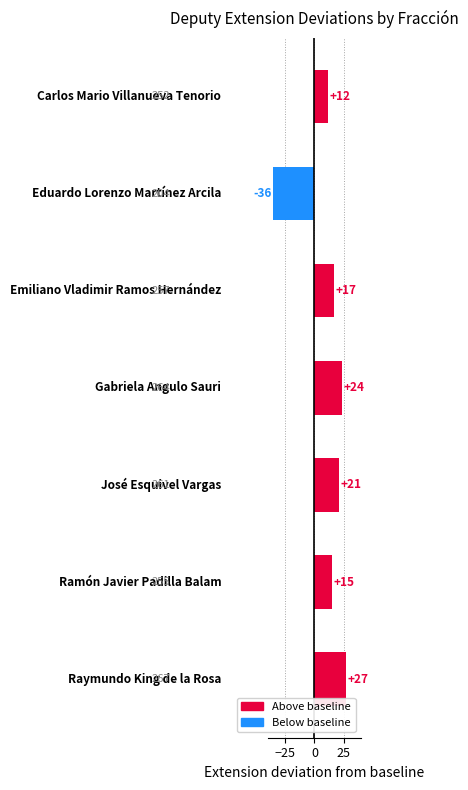

What is the difference between the second highest and minimum values?

60